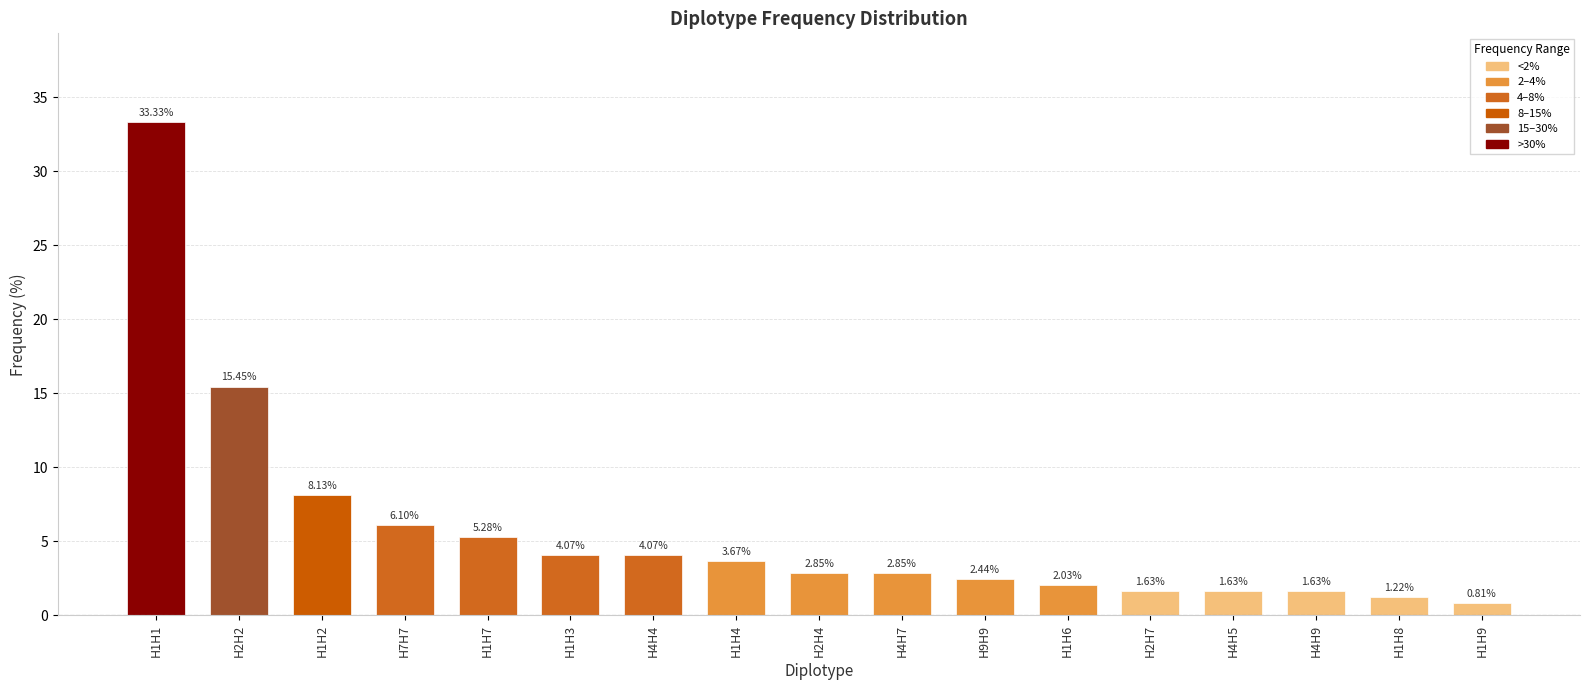

What is the sum of all values?

97.2